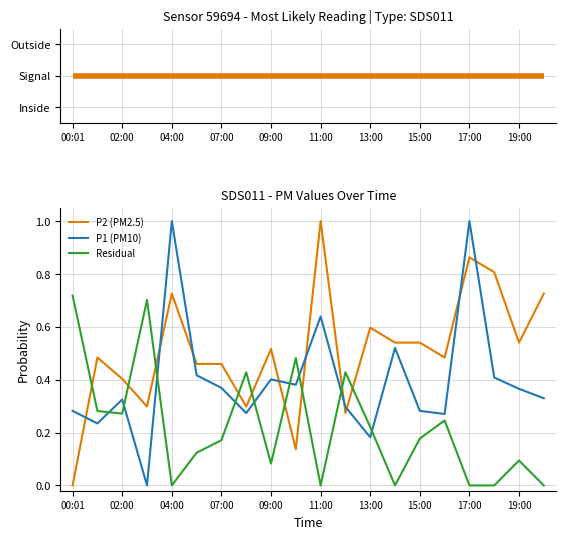

Rank the series by their average value, from lowest to highest.

Residual, P1 (PM10), P2 (PM2.5)